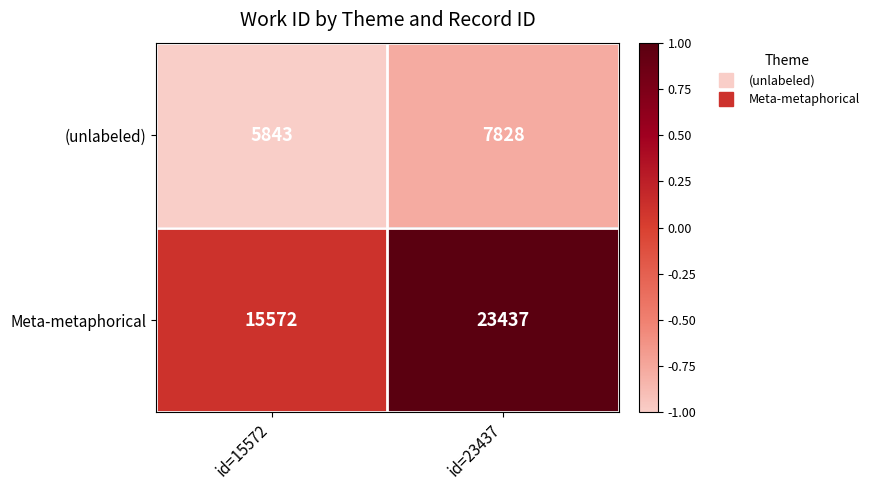

The value of Meta-metaphorical at id=15572 is 6498. True or false?

False